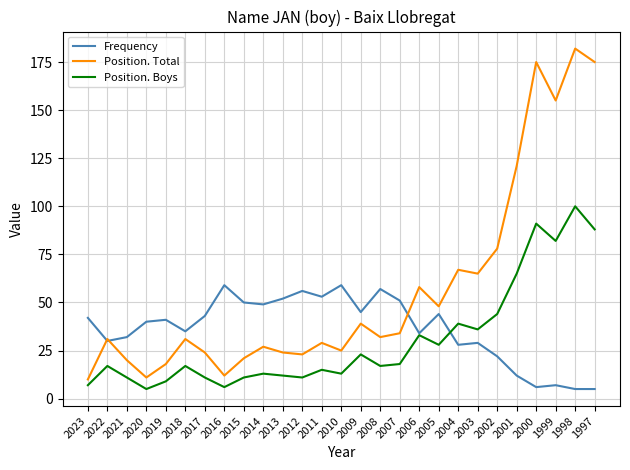

Reading right to left, what are all the values shown in this chart?

Frequency: 5	5	7	6	12	22	29	28	44	34	51	57	45	59	53	56	52	49	50	59	43	35	41	40	32	30	42
Position. Total: 175	182	155	175	121	78	65	67	48	58	34	32	39	25	29	23	24	27	21	12	24	31	18	11	20	31	10
Position. Boys: 88	100	82	91	65	44	36	39	28	33	18	17	23	13	15	11	12	13	11	6	11	17	9	5	11	17	7